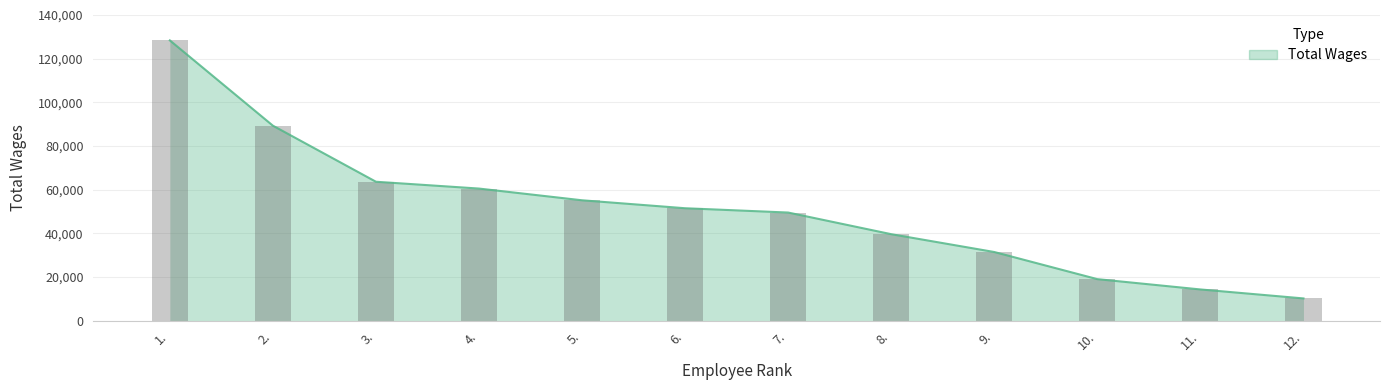

What is the difference between the maximum and minimum values?

118177